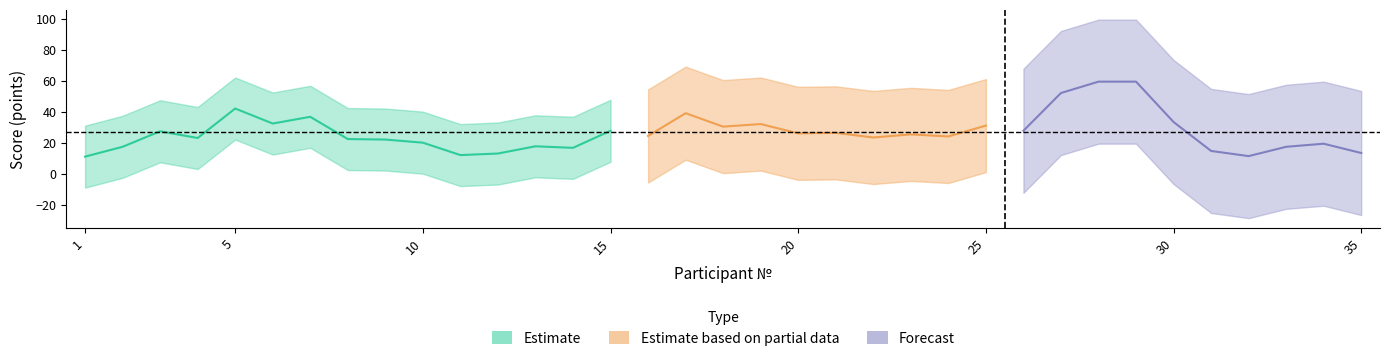

What is the sum of all values?

937